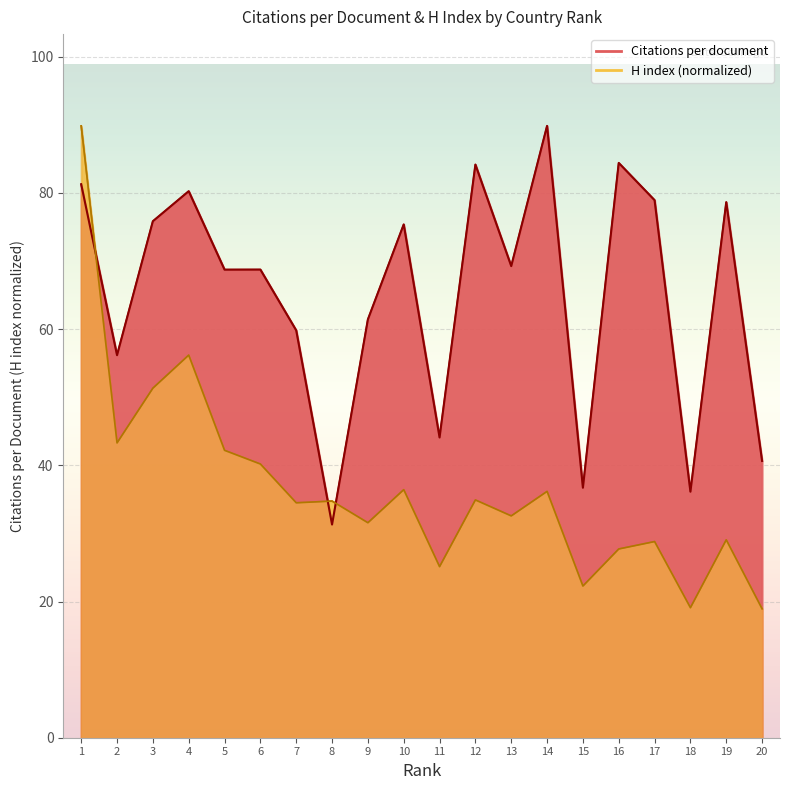

What is the value of the Citations per document point at the 17th from the left?

78.9